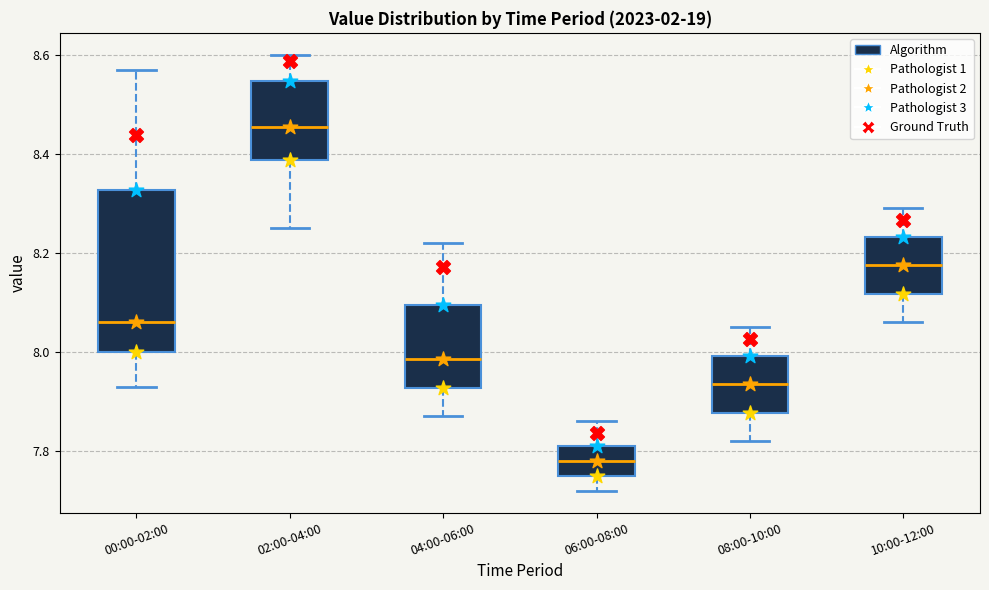

Reading left to right, read every box against the y-axis: the position of its median line, the range the box covers, and the ends of its whiskers. The values are not printed on the chart, so give them approximately, as read against the axis.

00:00-02:00: median 8.06, box 8.00 to 8.32, whiskers 7.94 to 8.58
02:00-04:00: median 8.46, box 8.38 to 8.54, whiskers 8.26 to 8.60
04:00-06:00: median 7.98, box 7.92 to 8.10, whiskers 7.88 to 8.22
06:00-08:00: median 7.78, box 7.76 to 7.82, whiskers 7.72 to 7.86
08:00-10:00: median 7.94, box 7.88 to 8.00, whiskers 7.82 to 8.06
10:00-12:00: median 8.18, box 8.12 to 8.24, whiskers 8.06 to 8.30